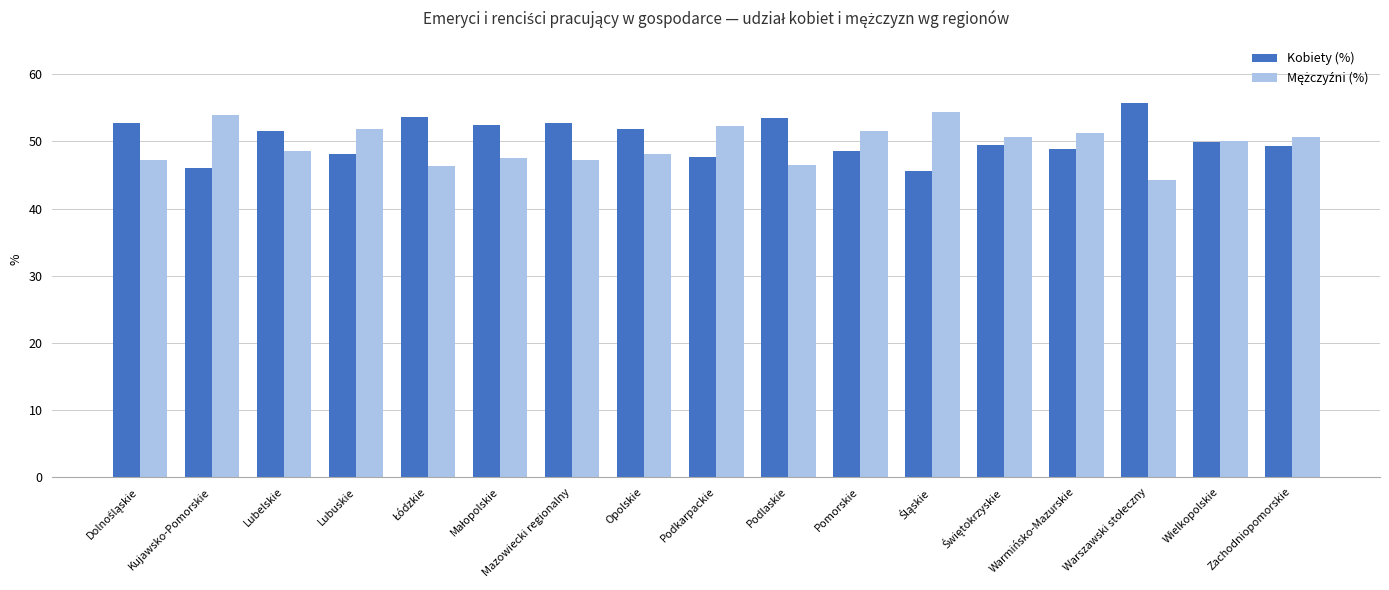

What is the difference between the maximum and minimum values in the Kobiety (%) series?

10.1